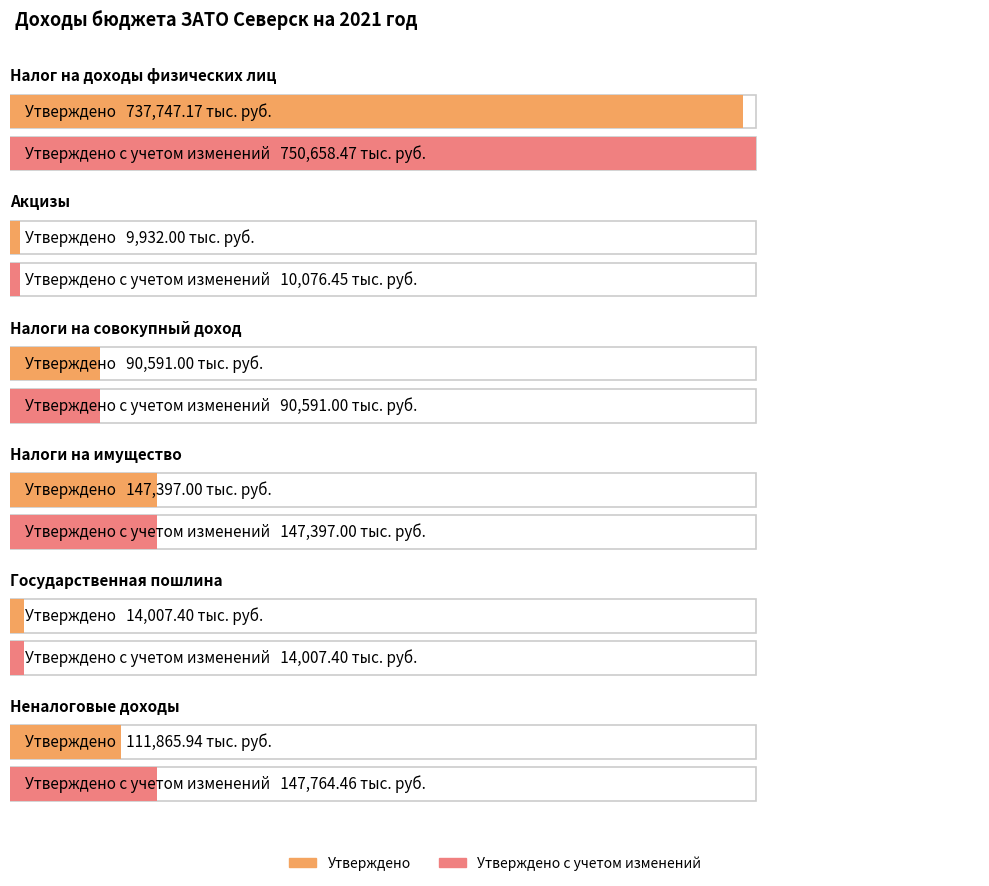

What is the sum of all Утверждено с учетом изменений values?

1160494.8